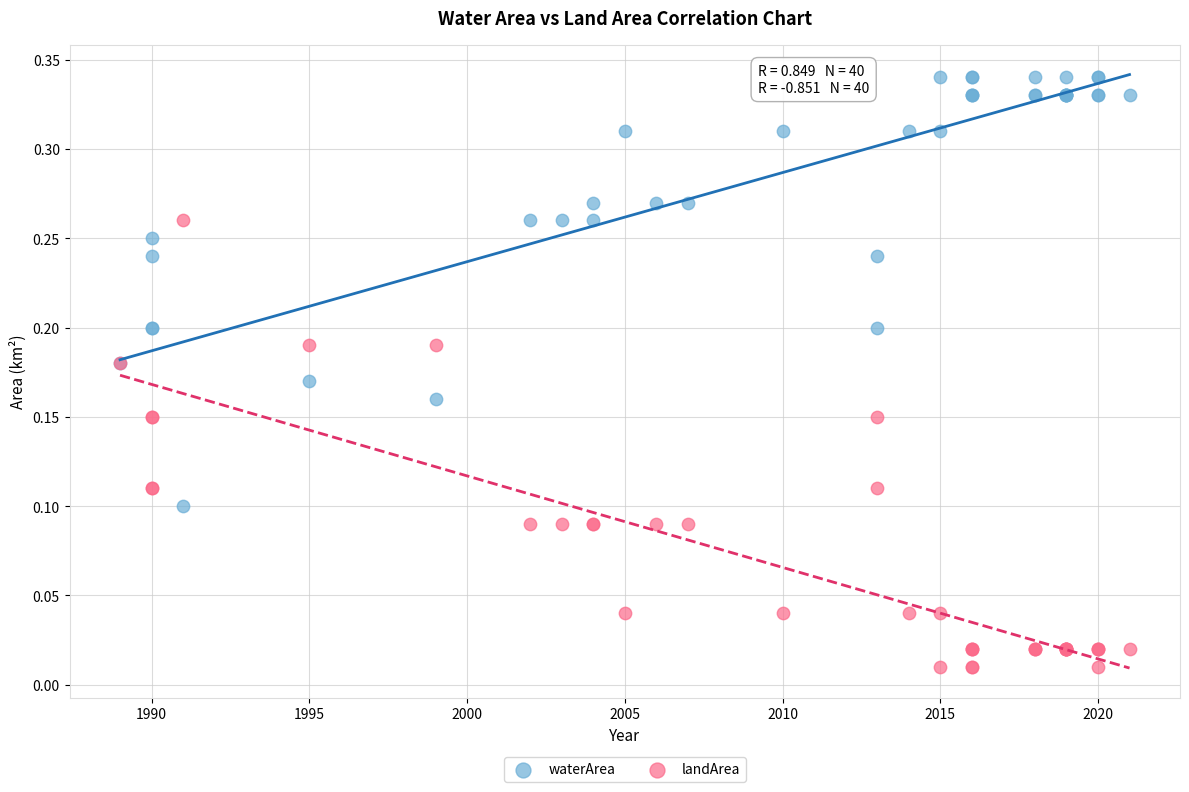

What is the X range (max minus min) for the scatter plot?

32.0